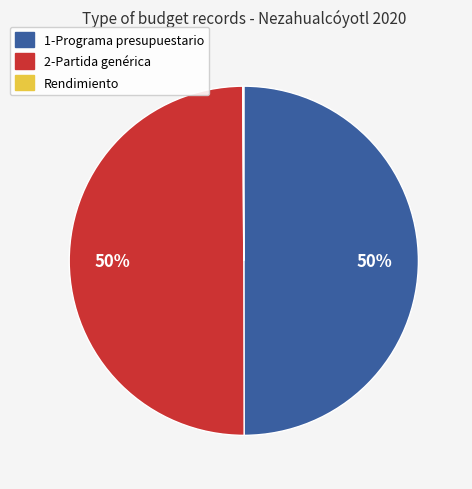

To the nearest percent, what percentage of the pie is 2-Partida genérica?

50%